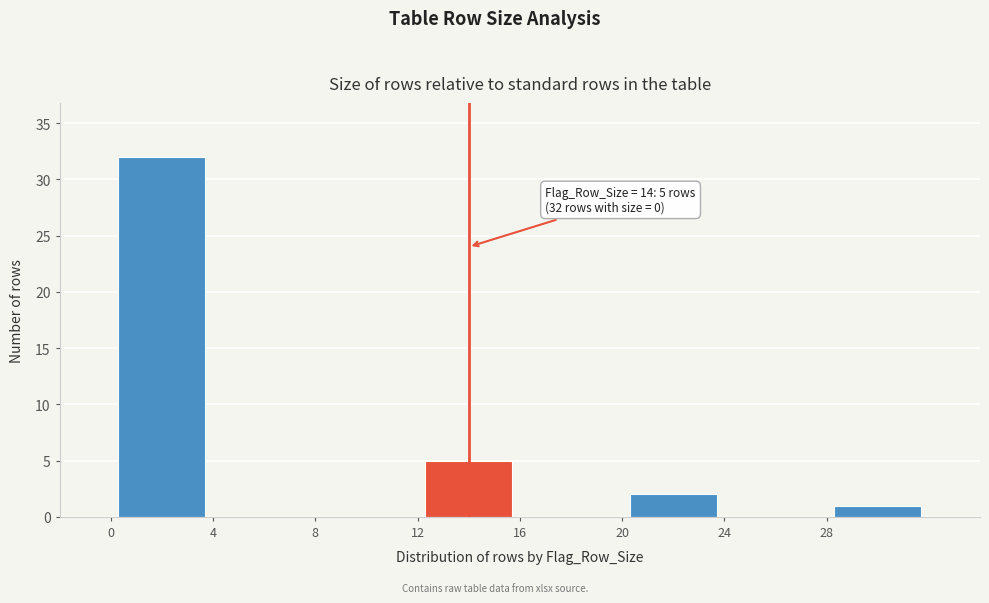

Which range on the x-axis has the tallest bar?

0 to 4